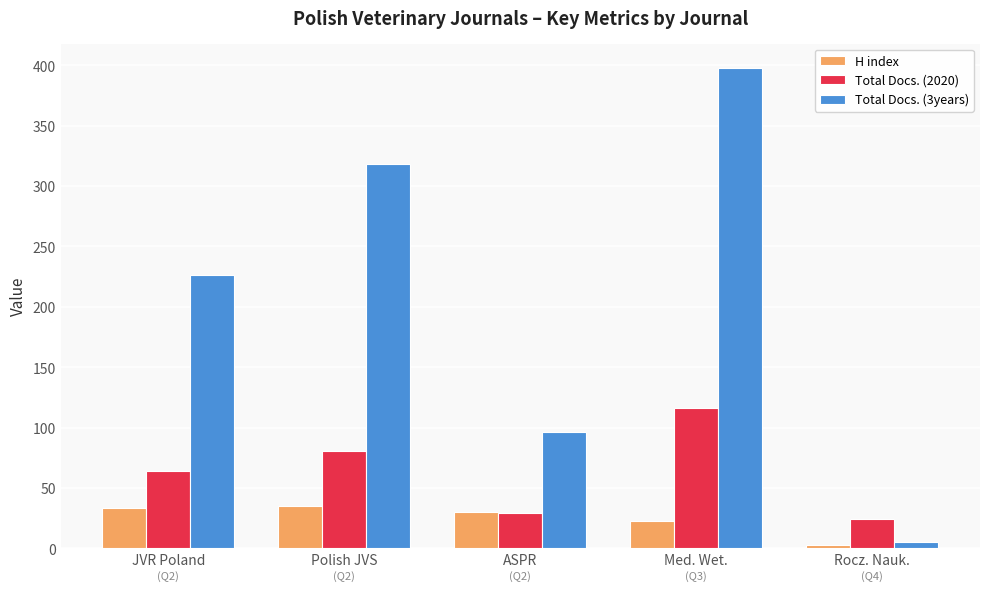

What is the difference between the Total Docs. (2020) values at Polish JVS and ASPR?

52